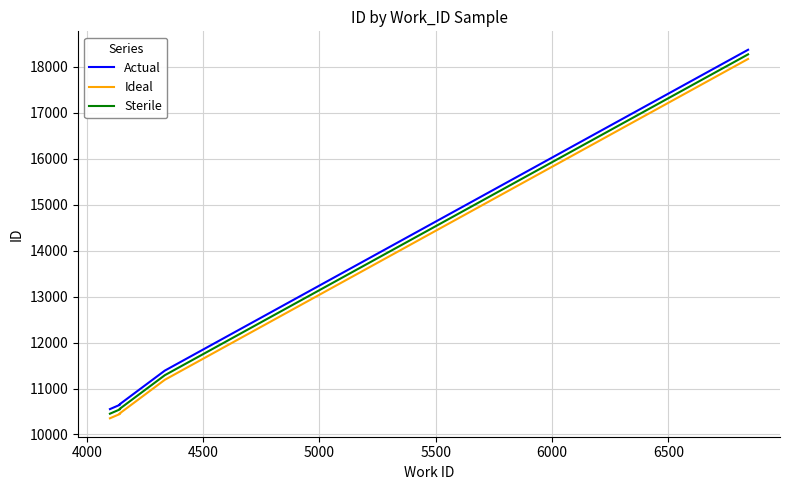

What is the difference between the maximum and second lowest values in the Actual series?

7729